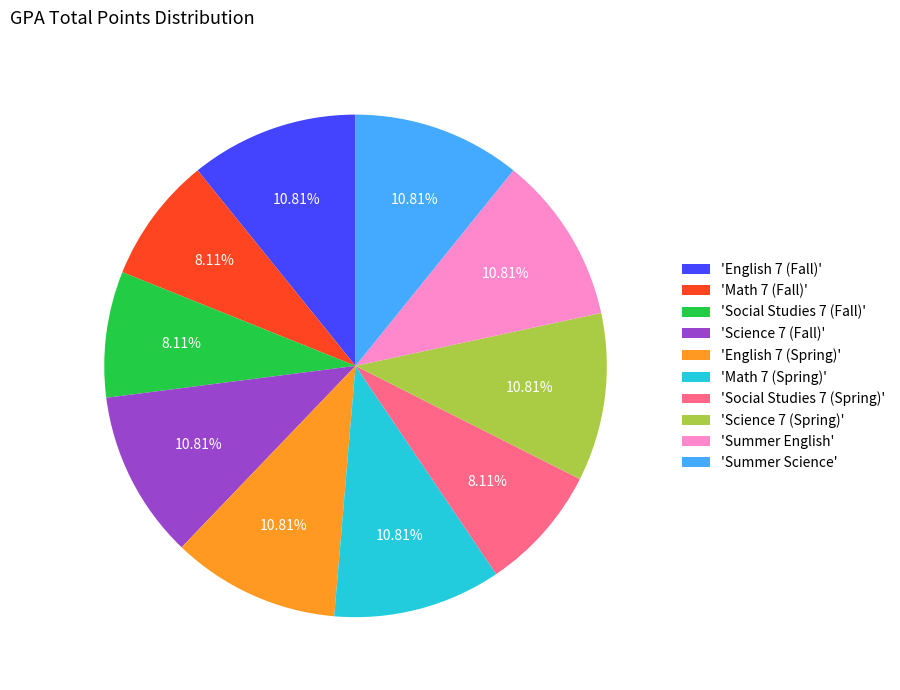

Count the number of slices in the pie.

10